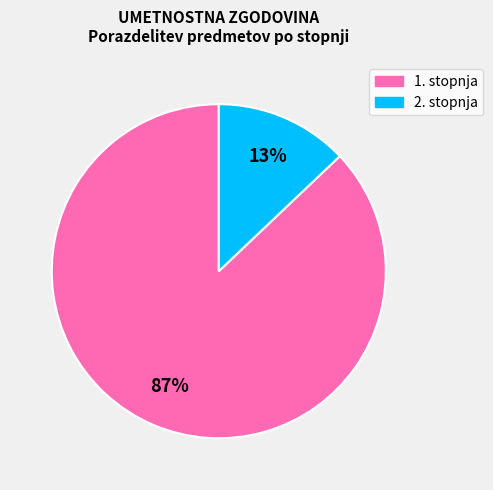

How many slices are in this pie chart?

2